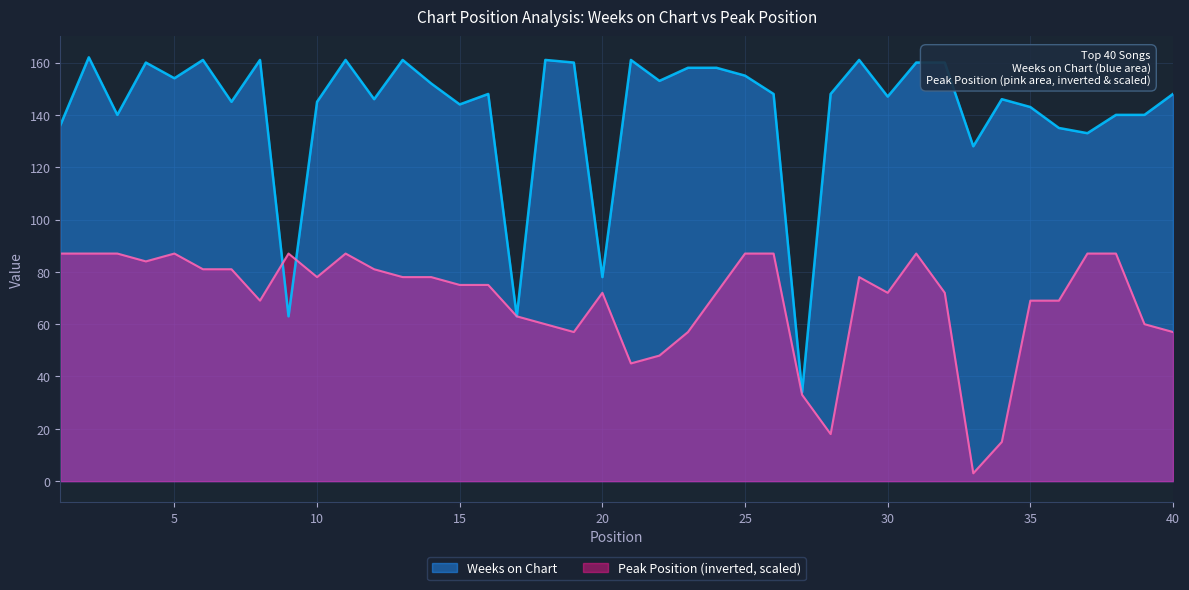

List the labels in order of Weeks on Chart value, largest first.

2, 6, 8, 11, 13, 18, 21, 29, 4, 19, 31, 32, 23, 24, 25, 5, 22, 14, 16, 26, 28, 40, 30, 12, 34, 7, 10, 15, 35, 3, 38, 39, 1, 36, 37, 33, 20, 9, 17, 27